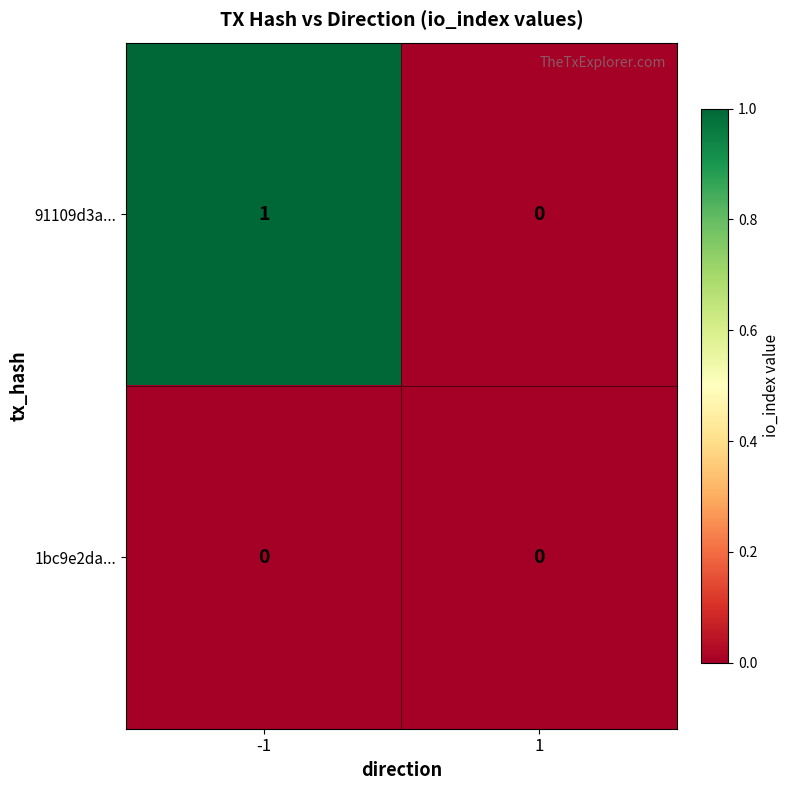

Between -1 and 1, which series saw the biggest shift?

91109d3a...